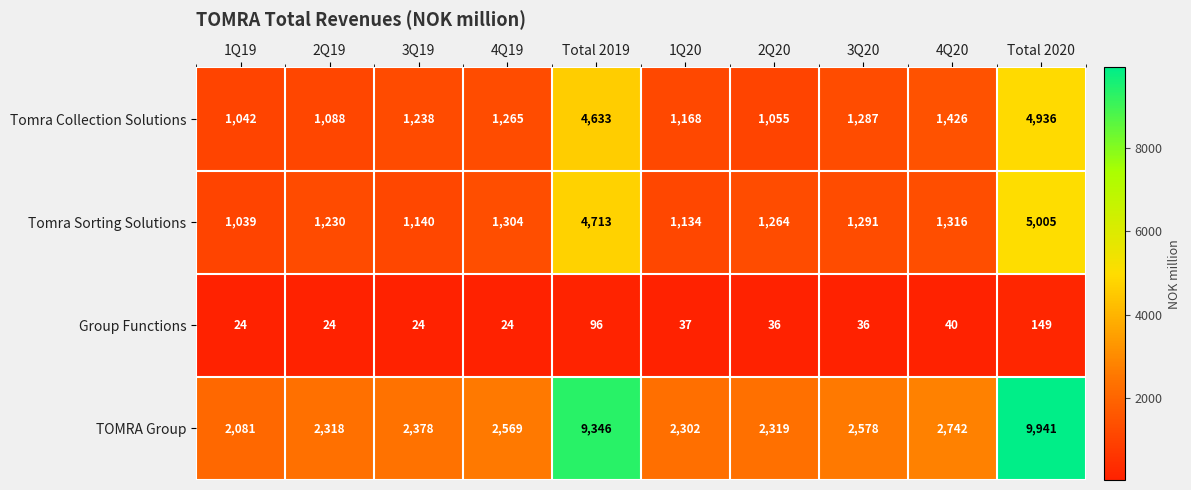

At how many categories does at least one series exceed 5615?

2